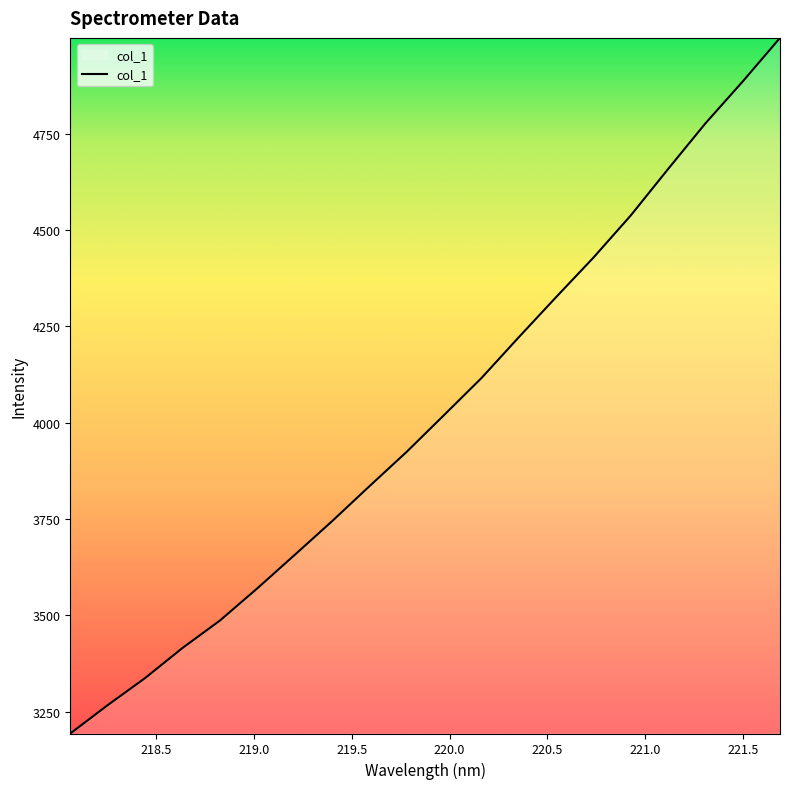

What is the minimum value shown in the chart?

3193.5